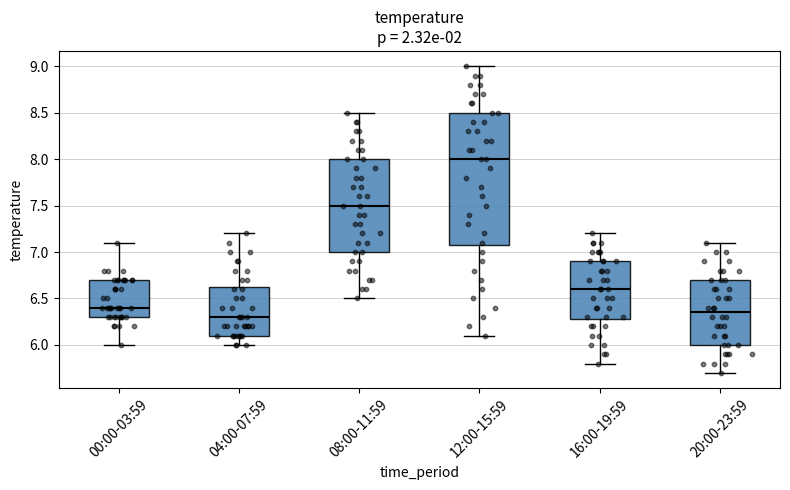

Reading left to right, read every box against the y-axis: the position of its median line, the range the box covers, and the ends of its whiskers. The values are not printed on the chart, so give them approximately, as read against the axis.

00:00-03:59: median 6.40, box 6.30 to 6.70, whiskers 6.00 to 7.10
04:00-07:59: median 6.30, box 6.10 to 6.65, whiskers 6.00 to 7.20
08:00-11:59: median 7.50, box 7.00 to 8.00, whiskers 6.50 to 8.50
12:00-15:59: median 8.00, box 7.10 to 8.50, whiskers 6.10 to 9.00
16:00-19:59: median 6.60, box 6.30 to 6.90, whiskers 5.80 to 7.20
20:00-23:59: median 6.35, box 6.00 to 6.70, whiskers 5.70 to 7.10